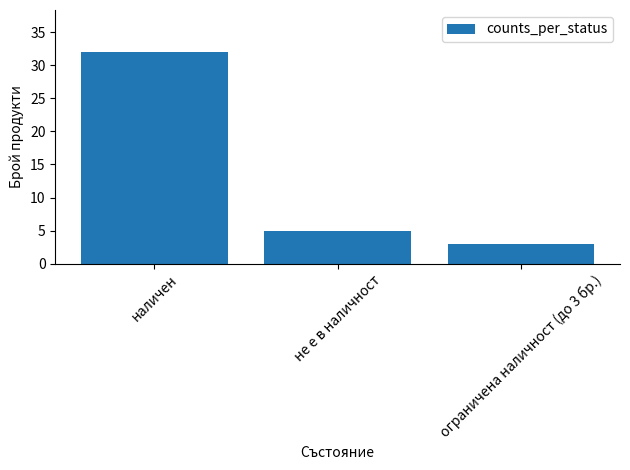

Reading left to right, extract all data points from this chart.

наличен=32	не е в наличност=5	ограничена наличност (до 3 бр.)=3